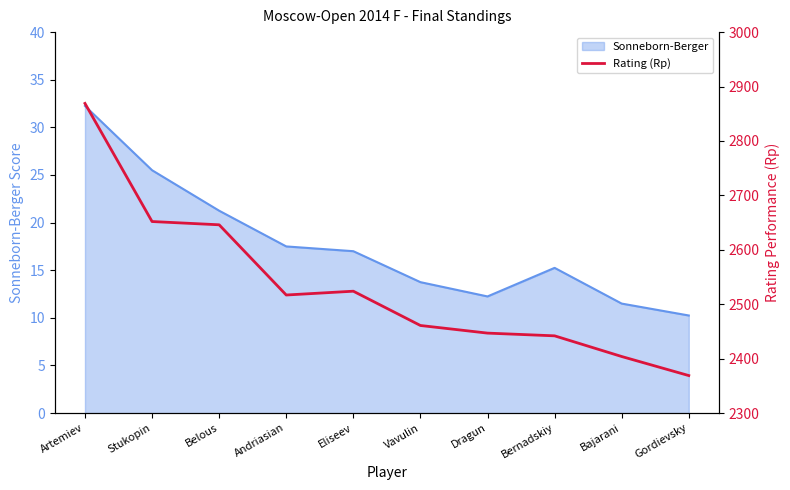

True or false: there are more than 1 points higher than both neighbors.

False